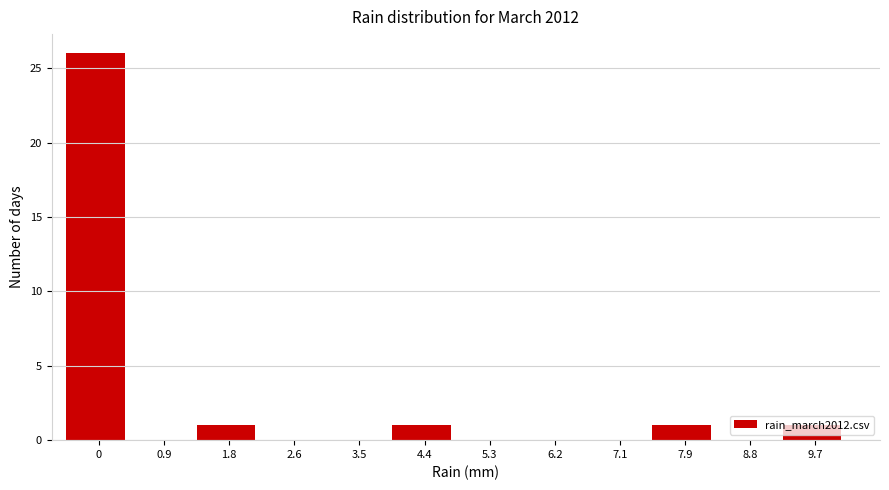

Approximately how many times larger is the value at 9.7 compared to 4.4?

1.0